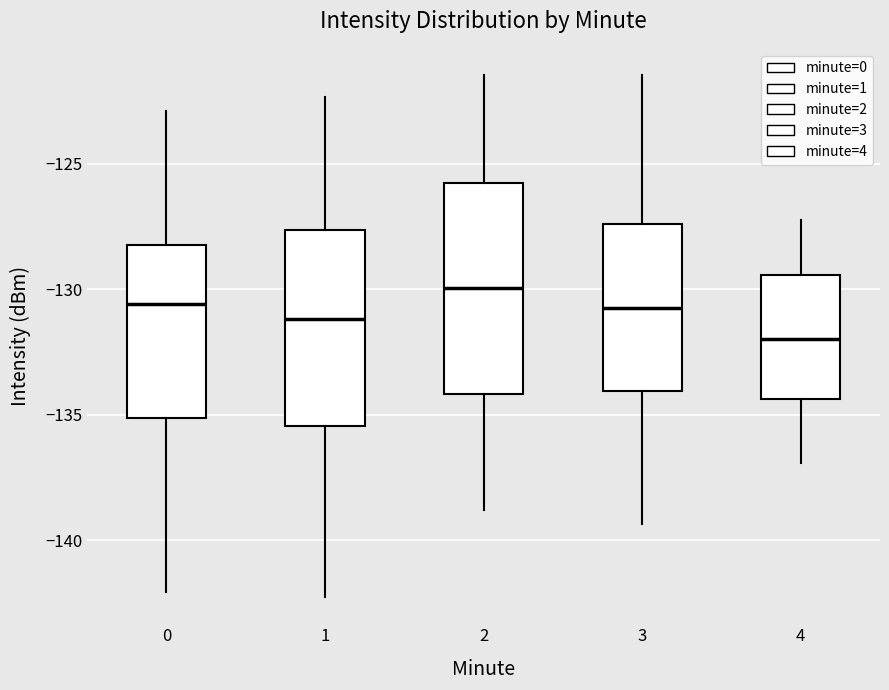

Reading left to right, transcribe this box plot: for each box, give where its median line is, the range the box spans, and where its two whiskers end, as read against the y-axis. The values are not printed on the chart, so give them approximately, as read against the axis.

0: median -130.5, box -135.0 to -128.0, whiskers -142.0 to -123.0
1: median -131.0, box -135.5 to -127.5, whiskers -142.5 to -122.5
2: median -130.0, box -134.0 to -126.0, whiskers -139.0 to -121.5
3: median -130.5, box -134.0 to -127.5, whiskers -139.5 to -121.5
4: median -132.0, box -134.5 to -129.5, whiskers -137.0 to -127.0